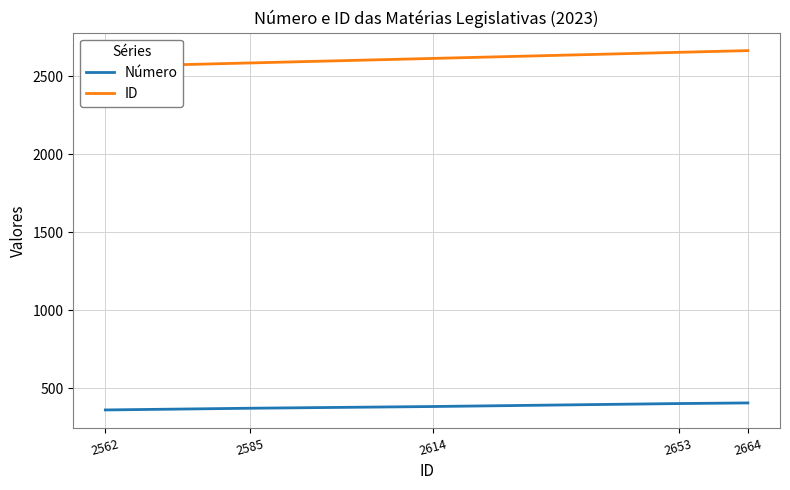

Rank the series by their average value, from highest to lowest.

ID, Número